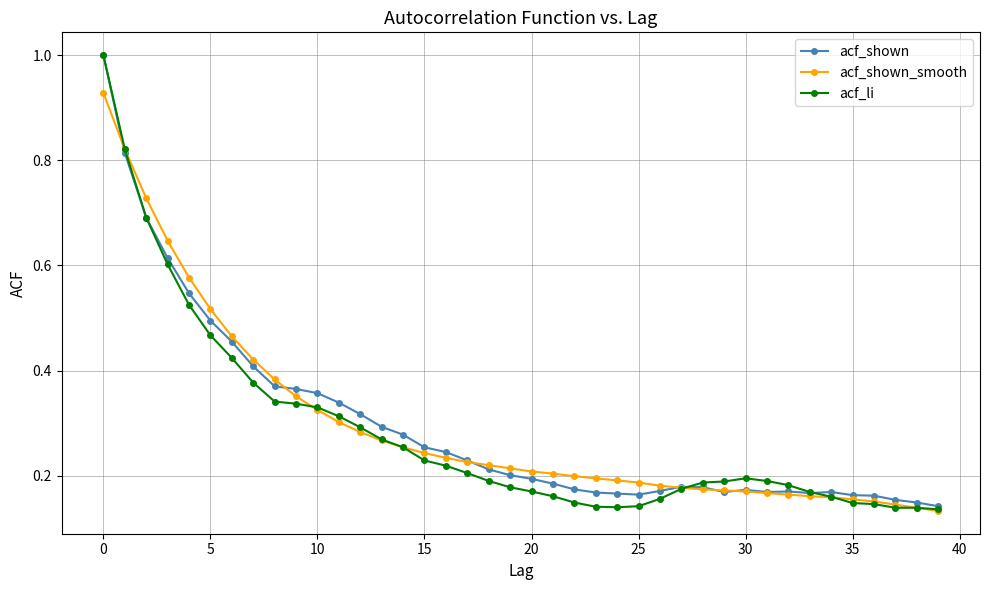

What is the maximum value shown in the chart?

1.0